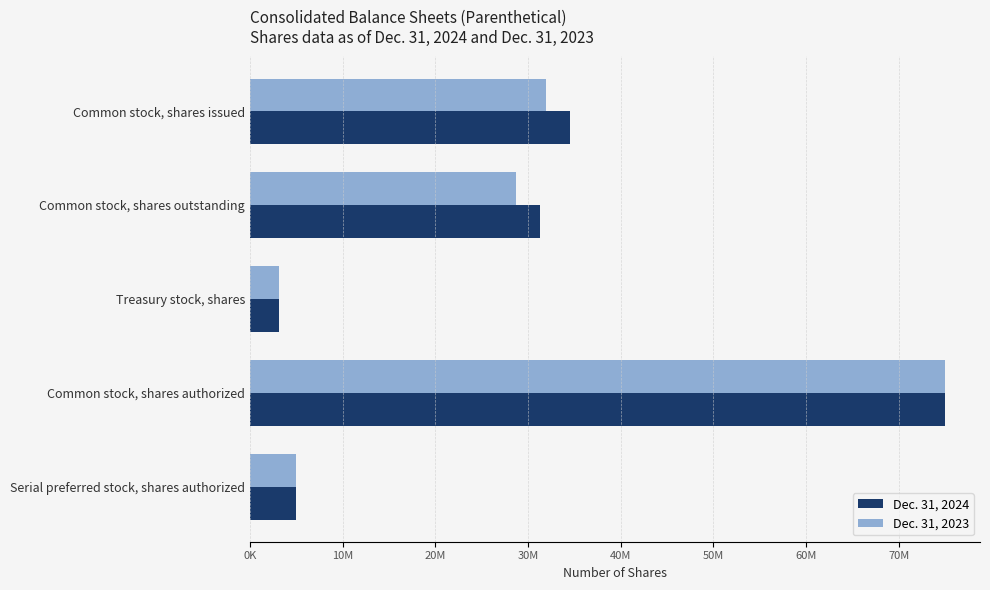

What are all the series names shown in the legend?

Dec. 31, 2024, Dec. 31, 2023